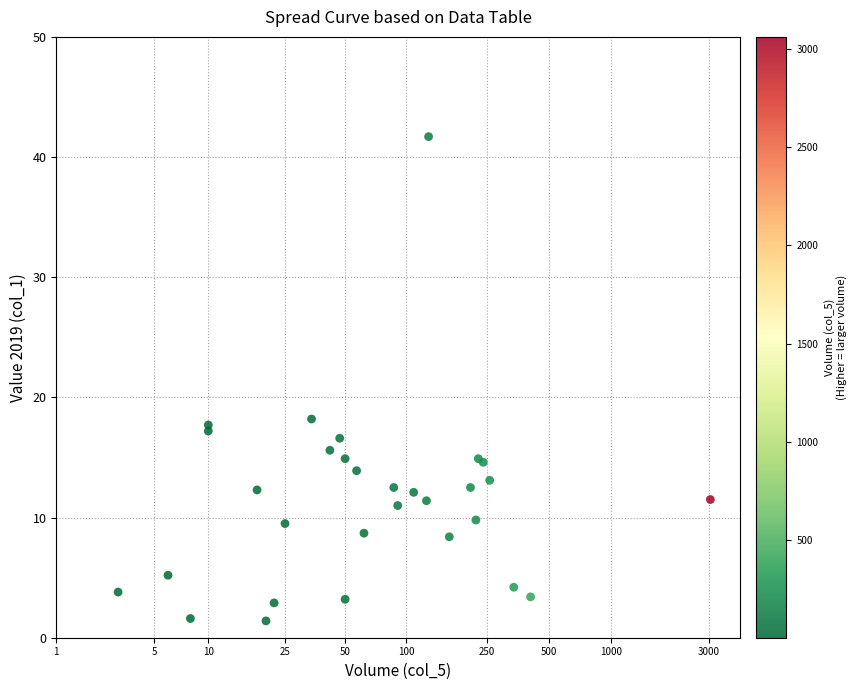

What Y value in the scatter plot is closest to 21?

18.2